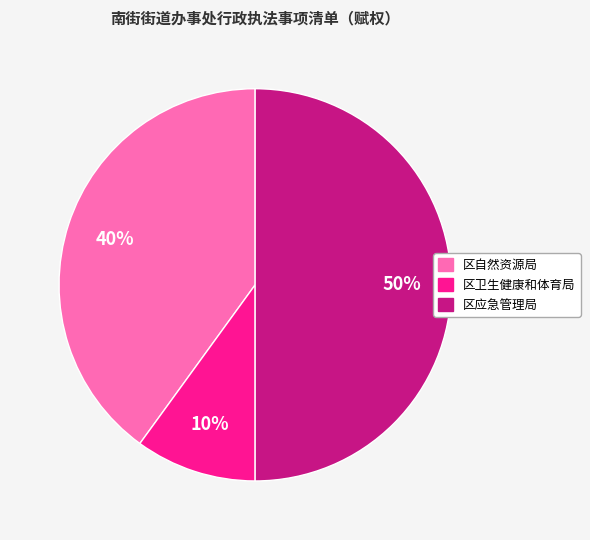

Is the sum of 区应急管理局 and 区卫生健康和体育局 greater than half?

Yes